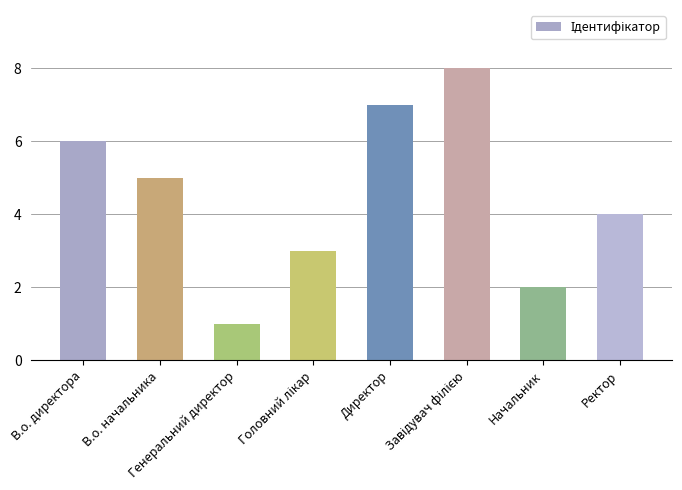

What is the difference between the second highest and minimum values?

6